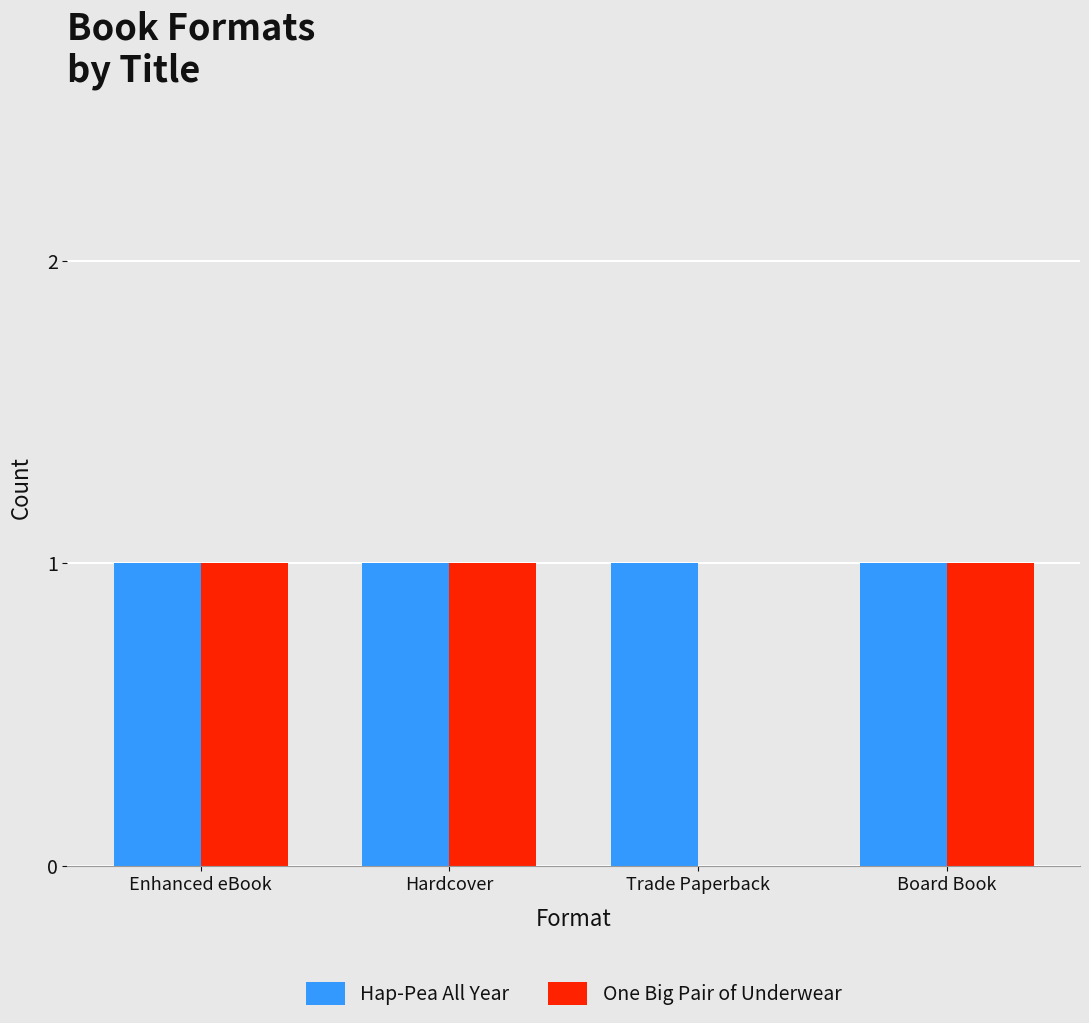

Between Enhanced eBook and Trade Paperback, which series saw the biggest shift?

One Big Pair of Underwear